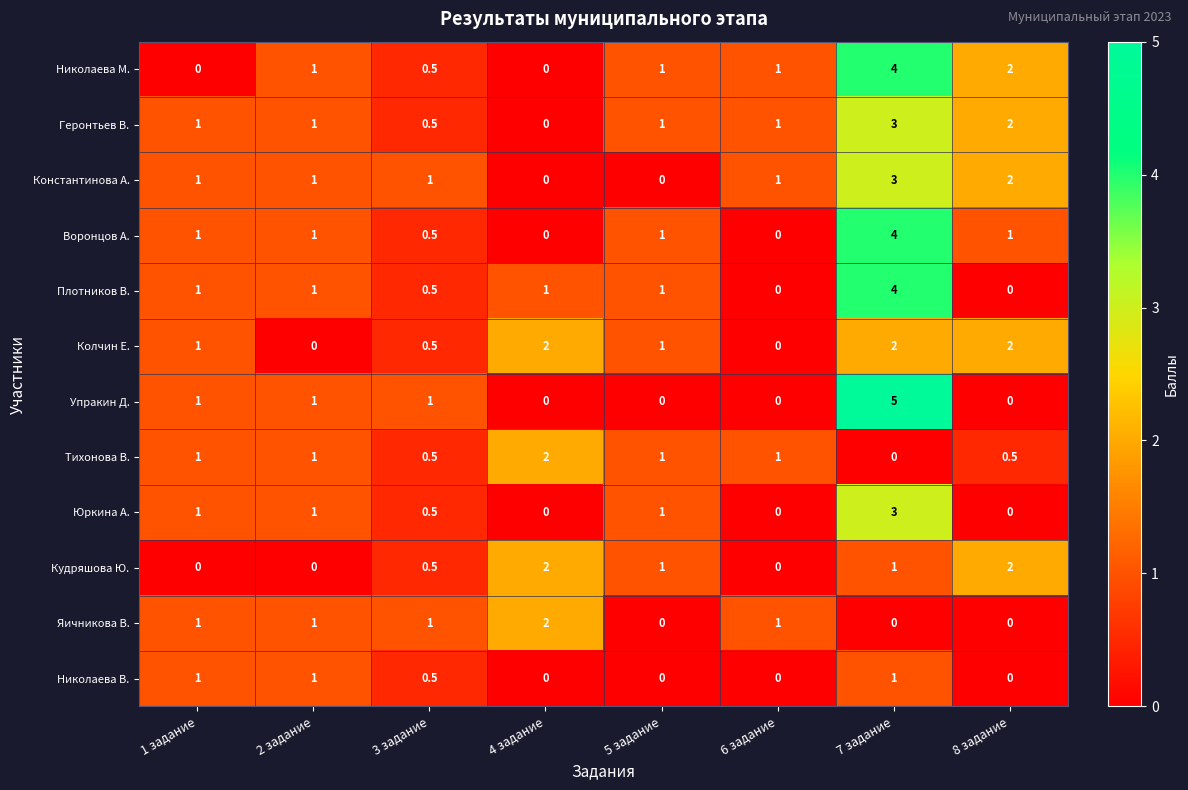

How many distinct data groups are displayed?

12